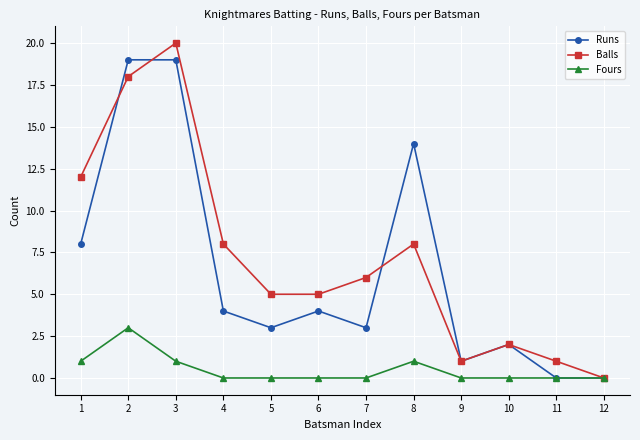

What is the difference between the maximum and second lowest values in the Runs series?

19